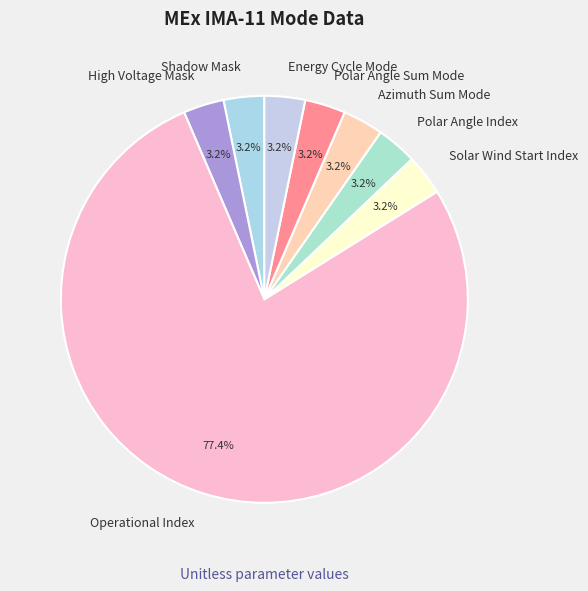

Combined, do Energy Cycle Mode and Polar Angle Sum Mode account for over 50%?

No